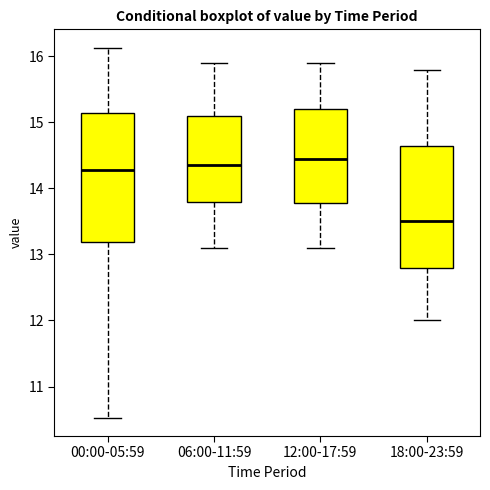

Reading left to right, transcribe this box plot: for each box, give where its median line is, the range the box spans, and where its two whiskers end, as read against the y-axis. The values are not printed on the chart, so give them approximately, as read against the axis.

00:00-05:59: median 14.3, box 13.2 to 15.2, whiskers 10.5 to 16.1
06:00-11:59: median 14.4, box 13.8 to 15.1, whiskers 13.1 to 15.9
12:00-17:59: median 14.5, box 13.8 to 15.2, whiskers 13.1 to 15.9
18:00-23:59: median 13.5, box 12.8 to 14.7, whiskers 12.0 to 15.8